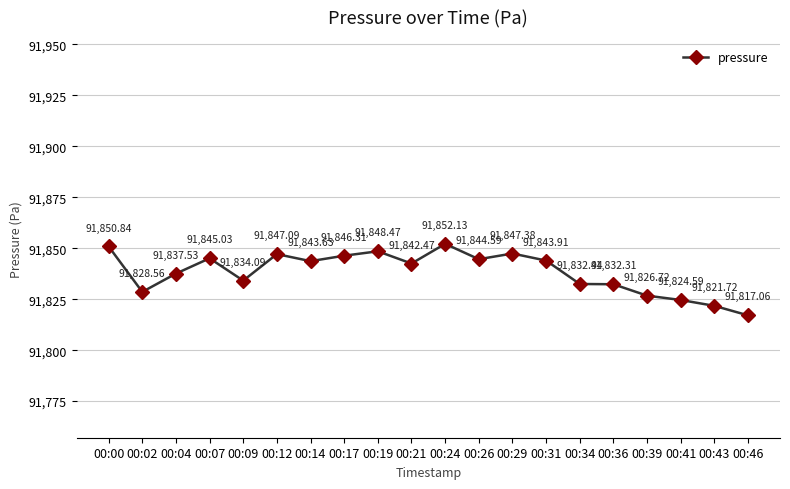

What is the greatest value displayed?

91852.1